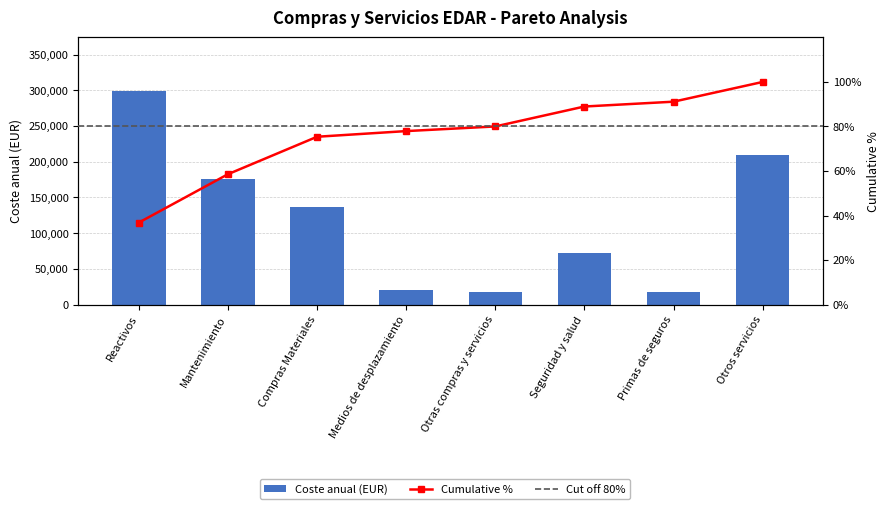

The chart shows a value of 233468 at Compras Materiales. True or false?

False